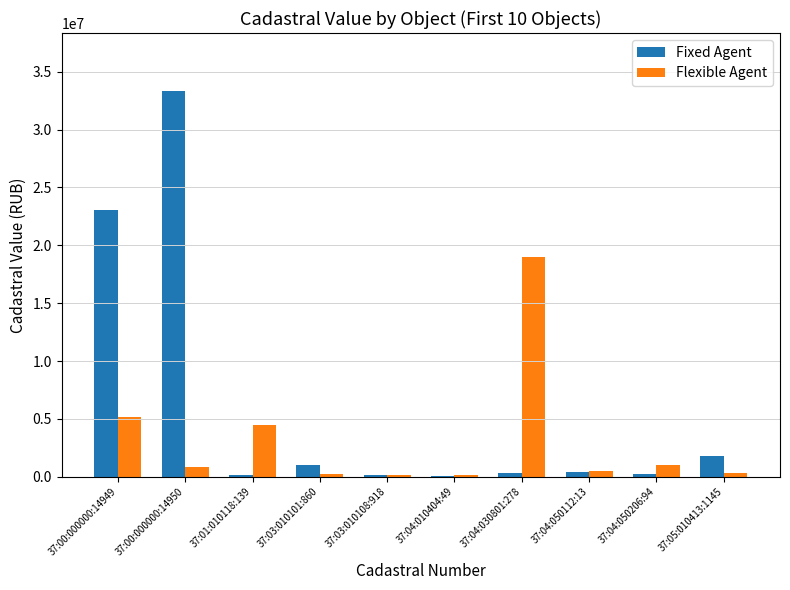

What is the maximum value for Flexible Agent?

19022002.1